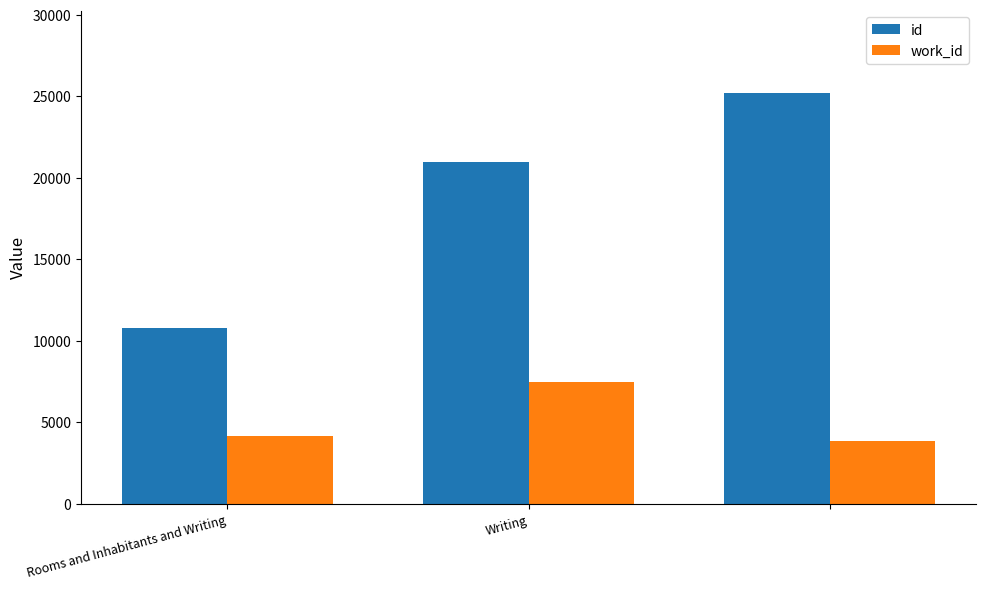

What is the average value of the id series?

18995